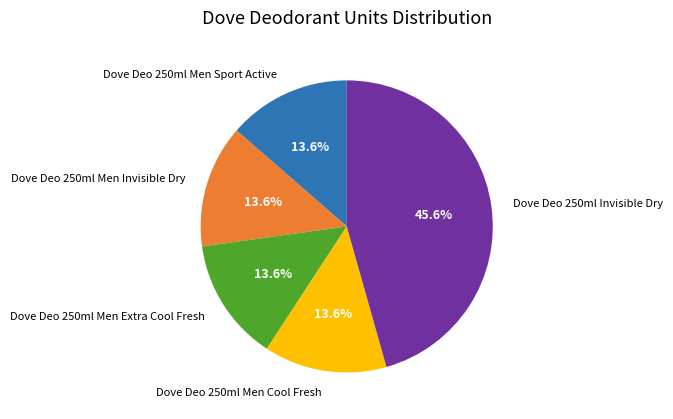

What percentage is the Dove Deo 250ml Men Extra Cool Fresh slice, to the nearest percent?

14%